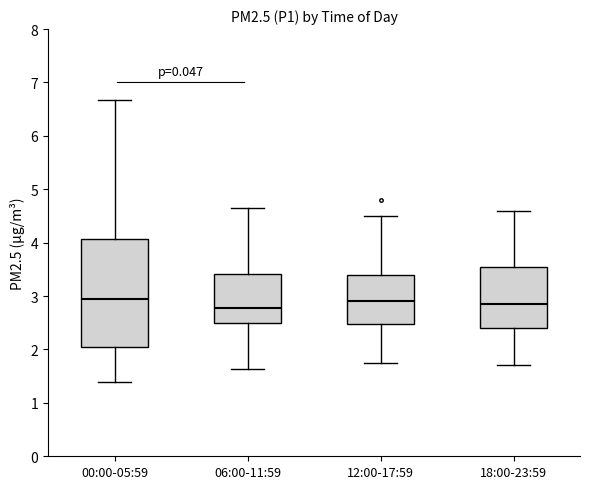

Comparing the boxes themselves (not the whiskers), which one is the tallest?

00:00-05:59